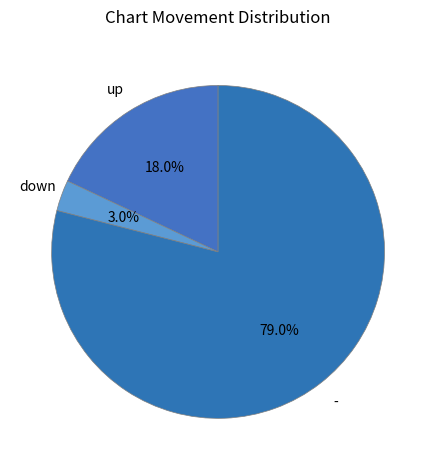

To the nearest percent, what percentage of the pie is down?

3%